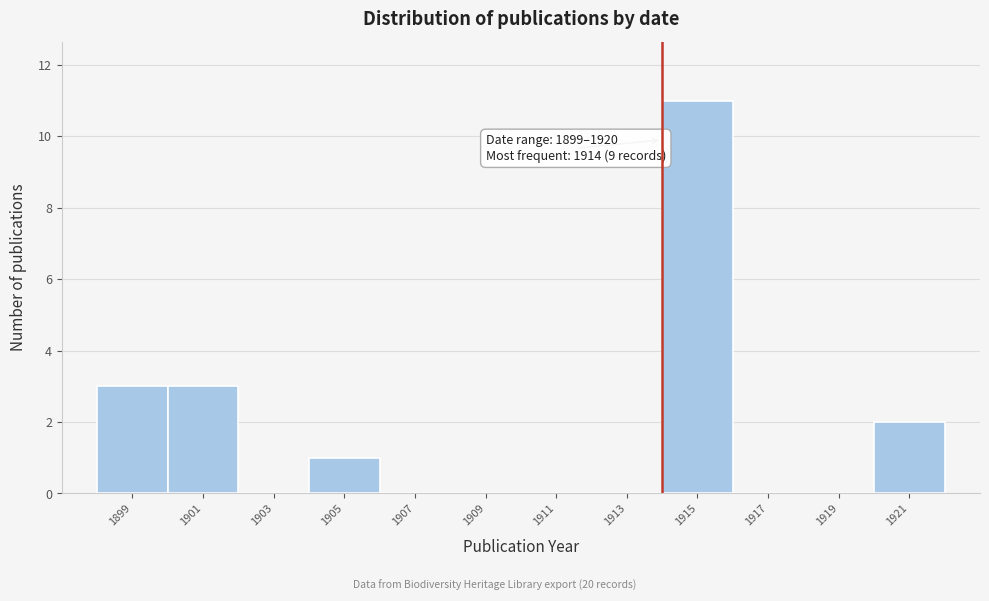

Which range on the x-axis has the tallest bar?

1914 to 1916